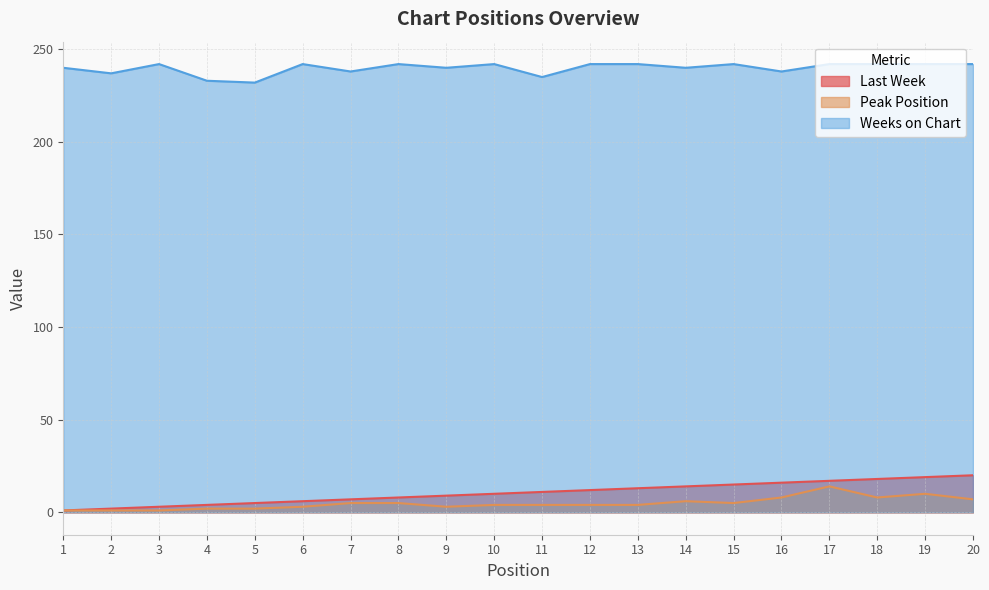

Which has a higher value, 4 or 19?

19